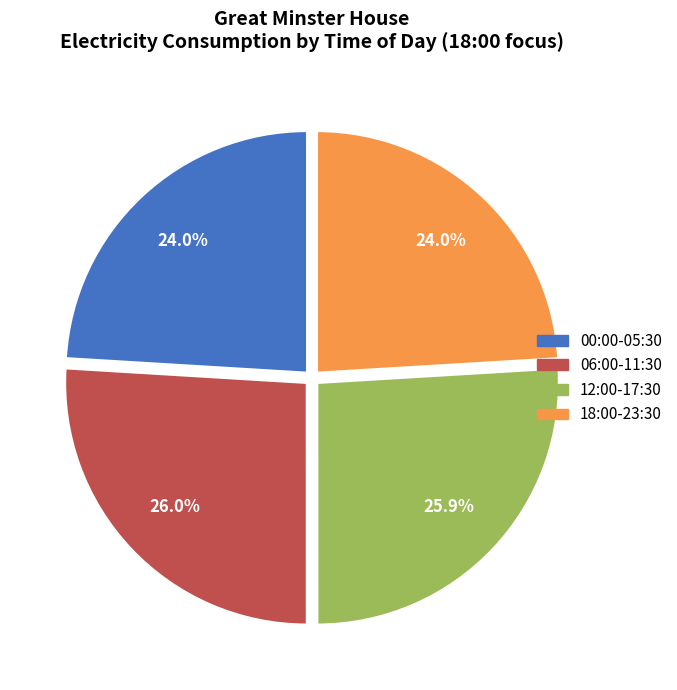

Is there any slice that represents more than half of the pie?

No